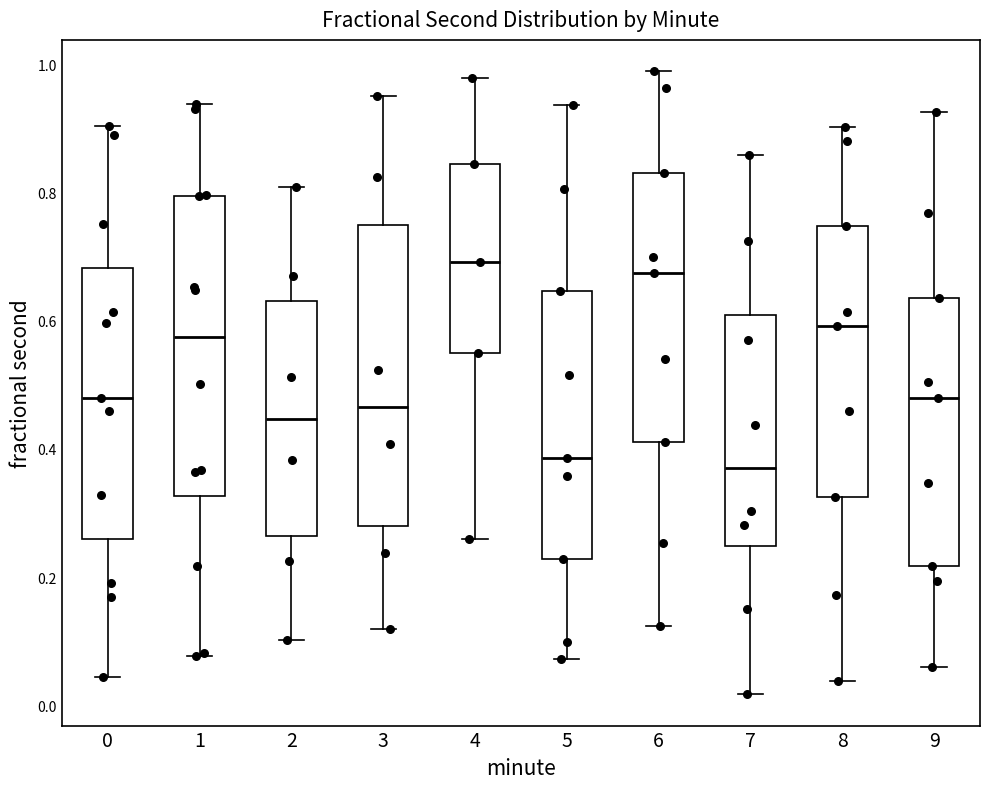

Where is the lower edge of the box at x = 0 on the y-axis? The values are not printed on the chart, so give them approximately, as read against the axis.

0.26